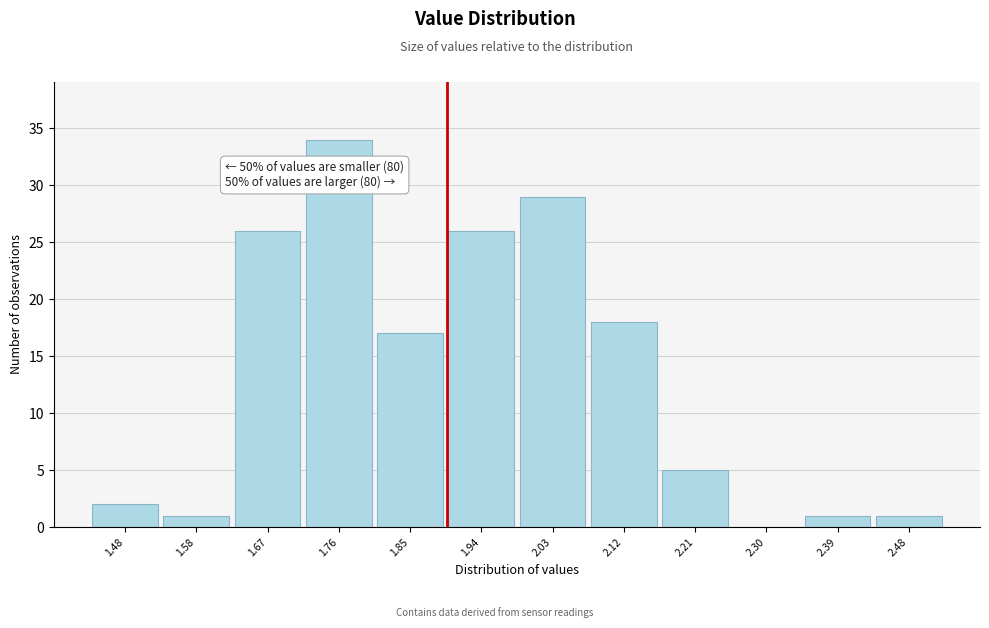

Which range on the x-axis has the tallest bar?

1.71 to 1.80